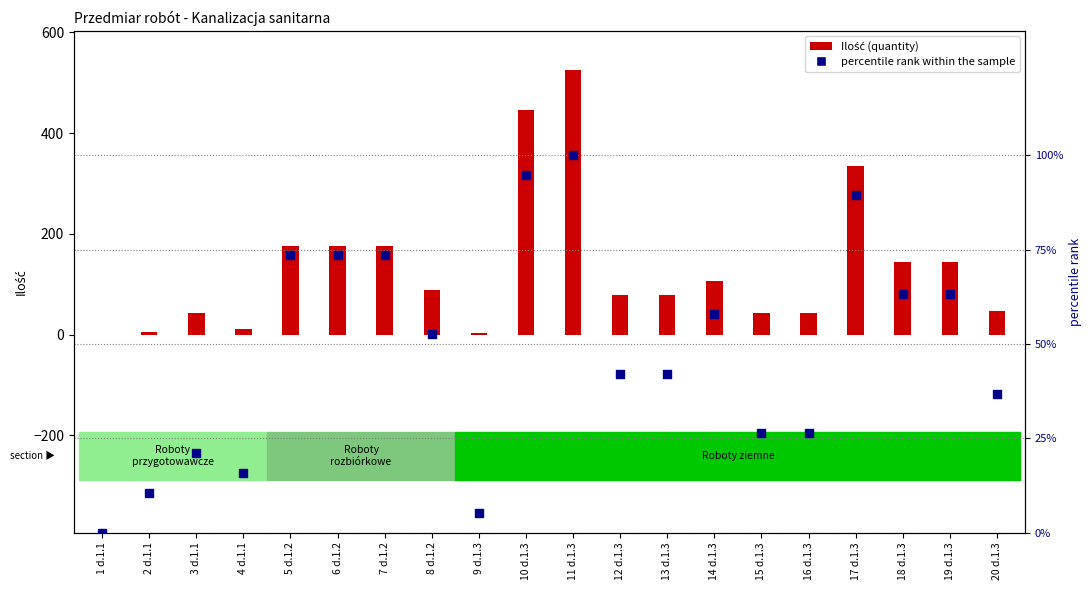

Which series has the largest total across all categories?

Ilość